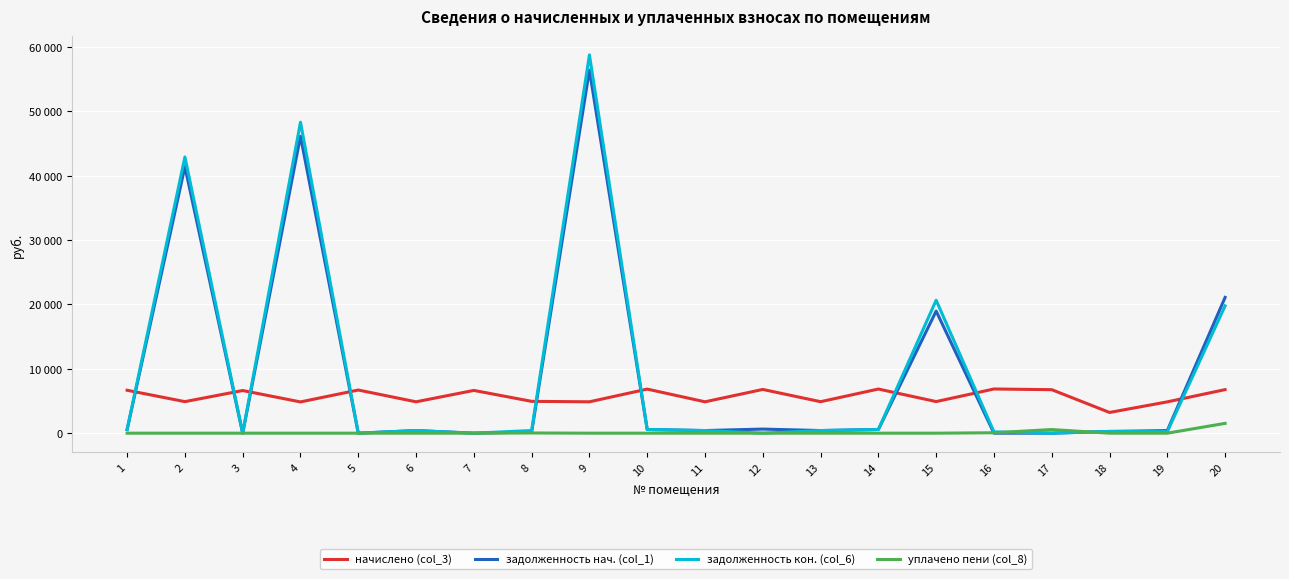

Which label corresponds to the smallest value in the chart?

3